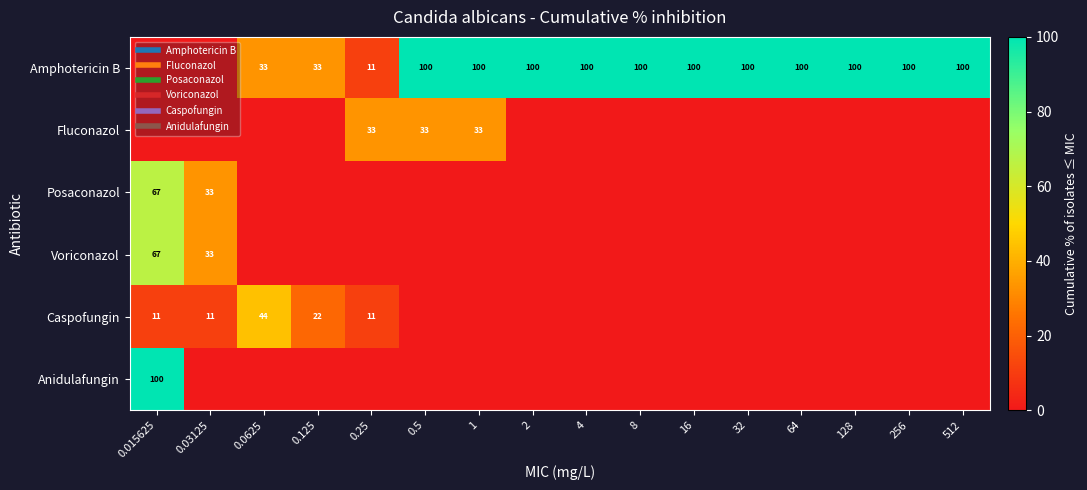

What is the difference between the maximum and minimum values in the Fluconazol series?

33.3